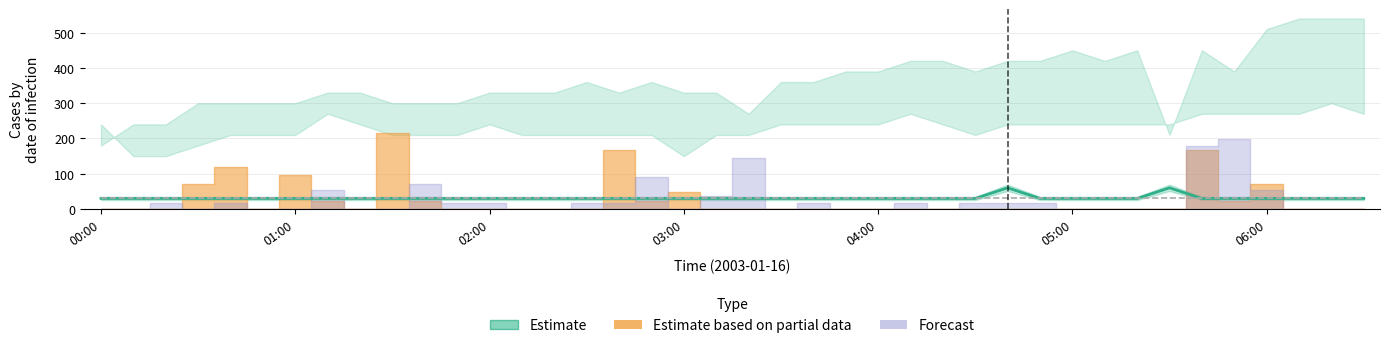

True or false: the data shows 30 at 03:00.

True